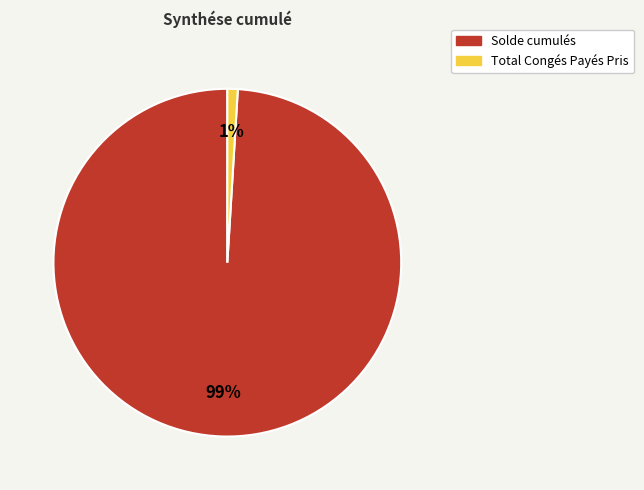

Which has a higher value, Solde cumulés or Total Congés Payés Pris?

Solde cumulés